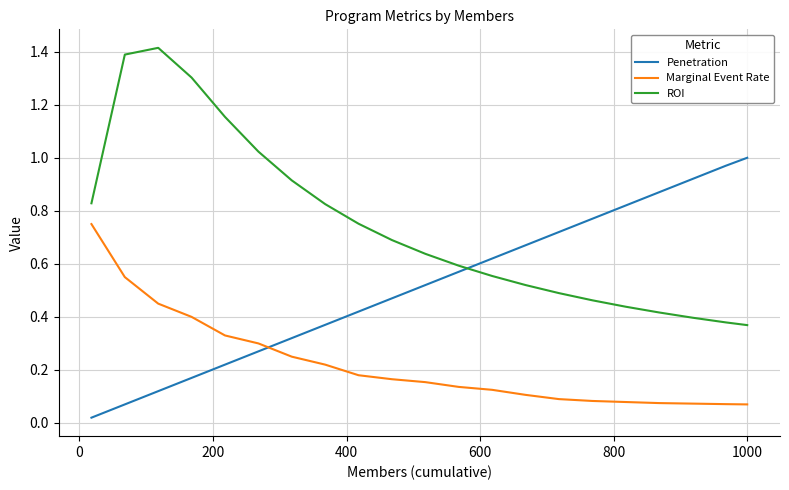

Count the number of categories in the chart.

21